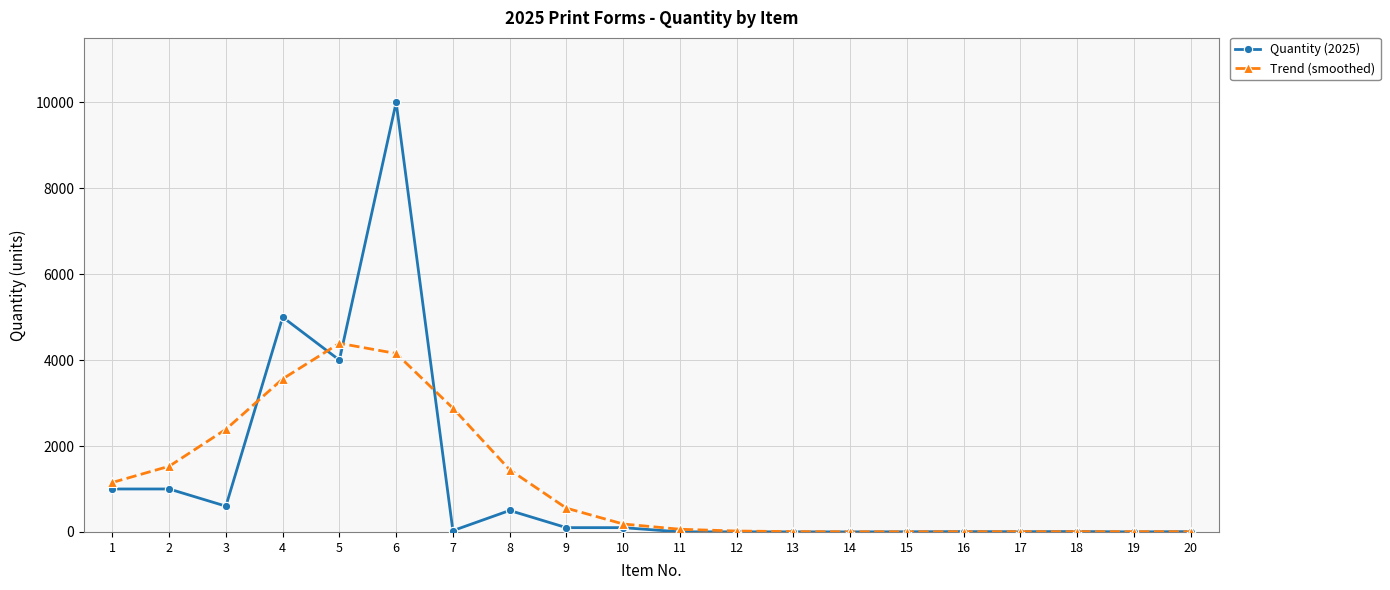

How many series are shown in this chart?

2